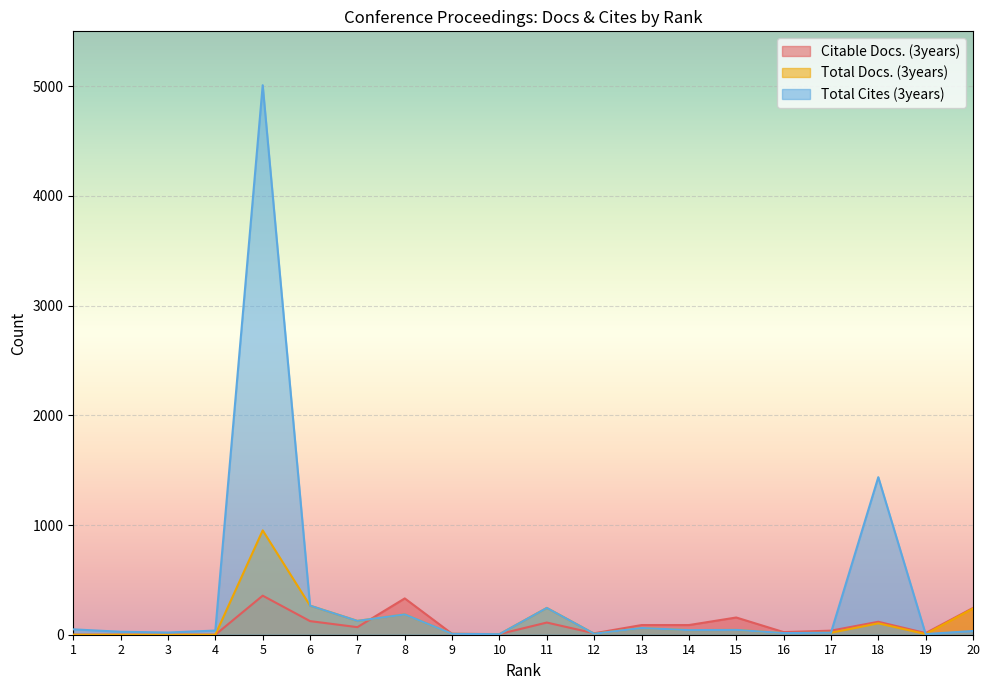

The value of Citable Docs. (3years) at 10 is 6. True or false?

True